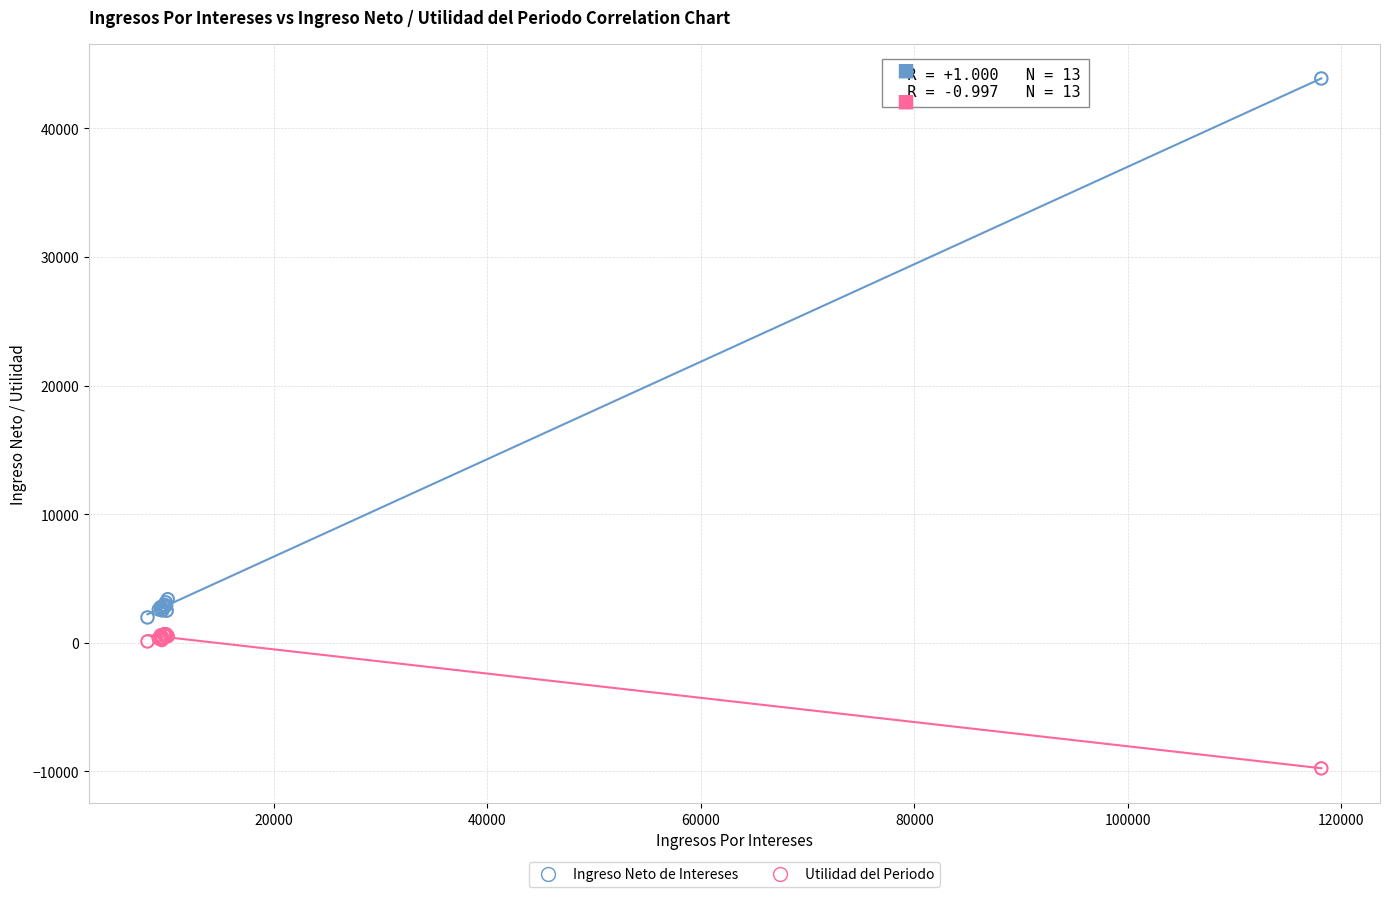

Which series contains the highest Y value?

Ingreso Neto de Intereses